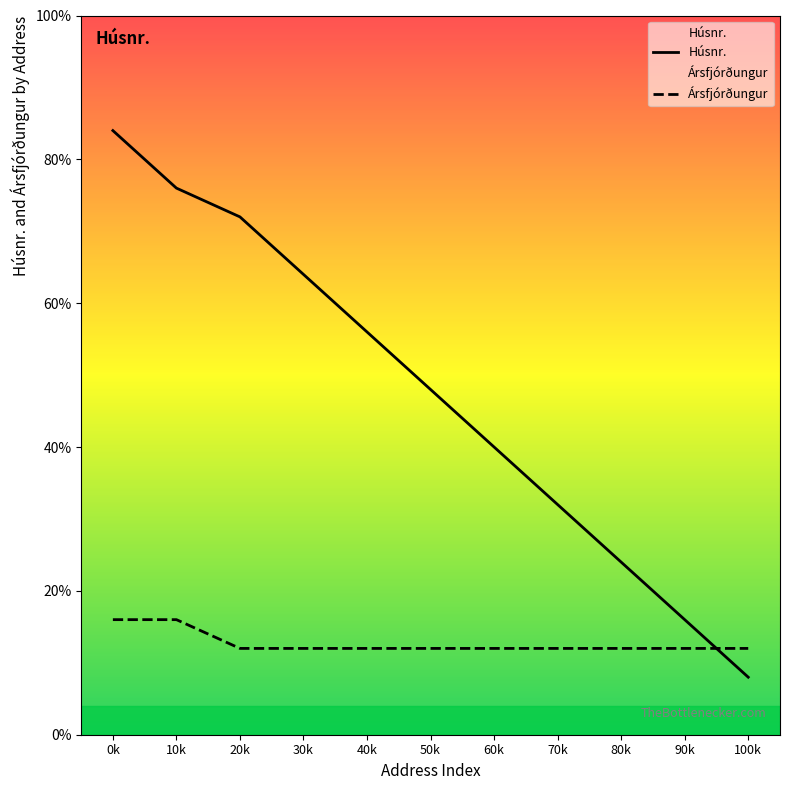

List the series in order of their overall mean, highest first.

Húsnr., Ársfjórðungur